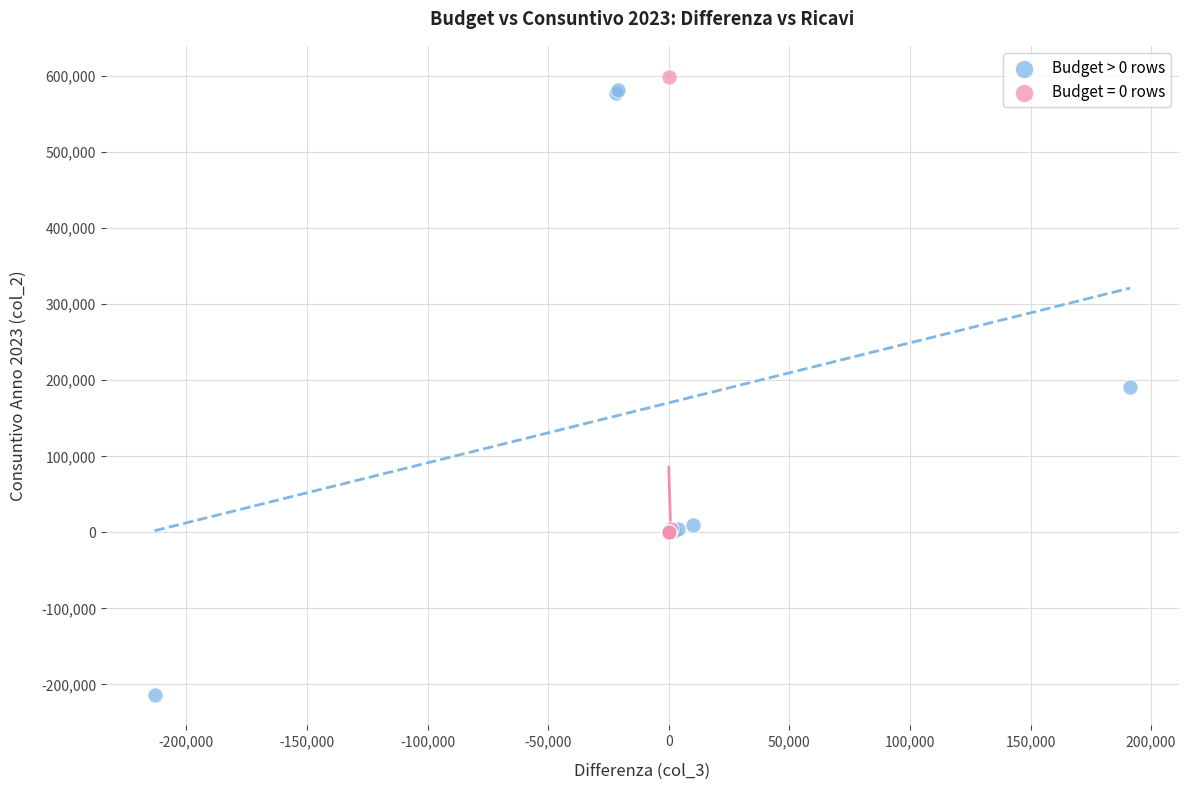

Which series reaches the minimum Y coordinate?

Budget > 0 rows